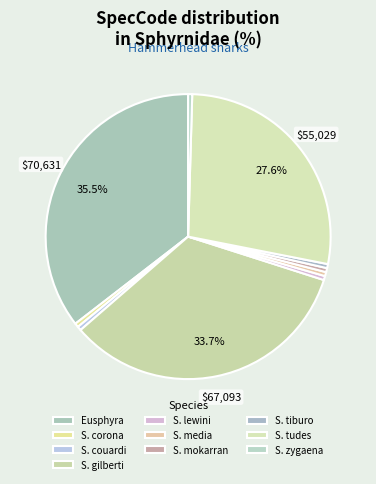

Does any single category account for the majority?

No